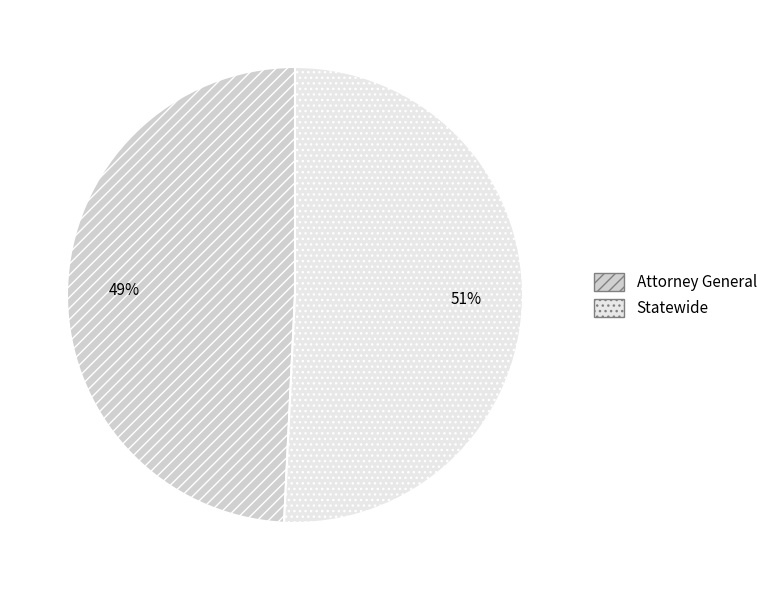

Rank the categories by value from lowest to highest.

Attorney General, Statewide